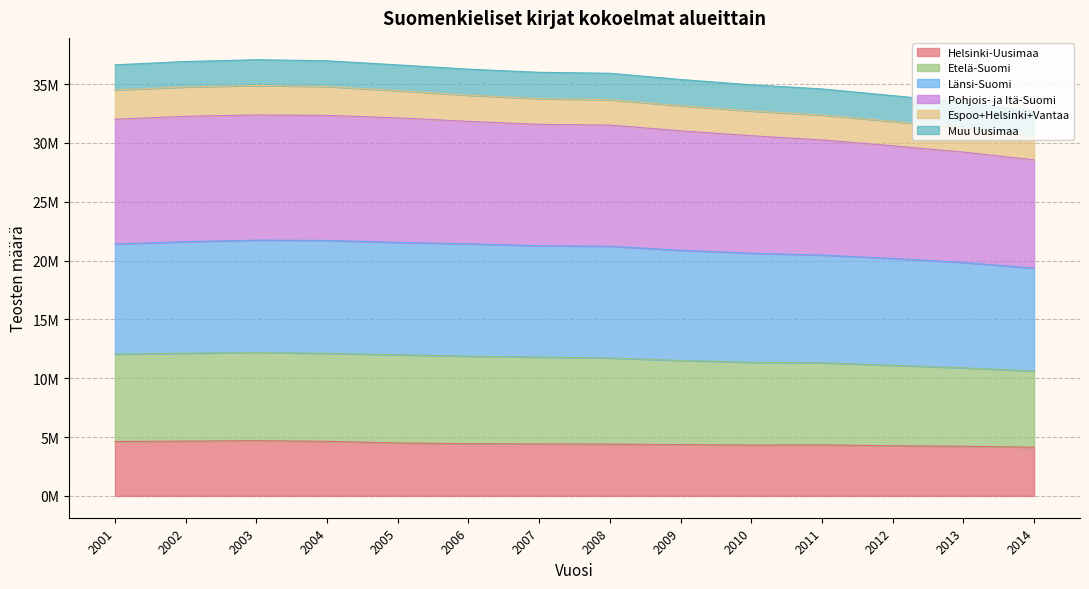

True or false: Pohjois- ja Itä-Suomi and Etelä-Suomi intersect in this chart.

False